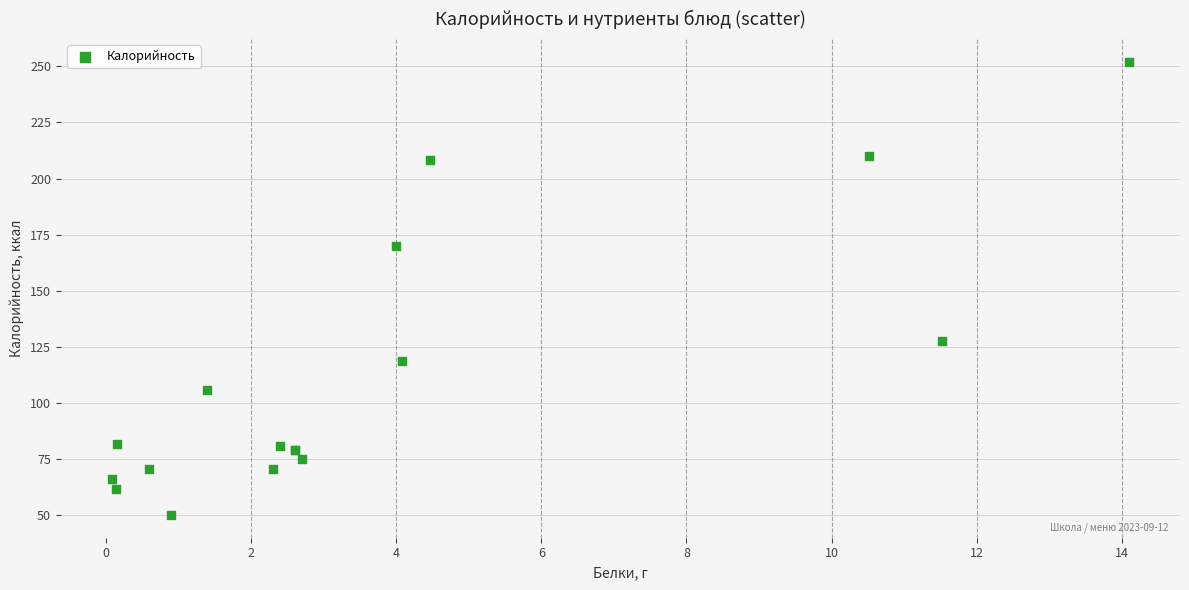

What Y value in the scatter plot is closest to 151?

170.0